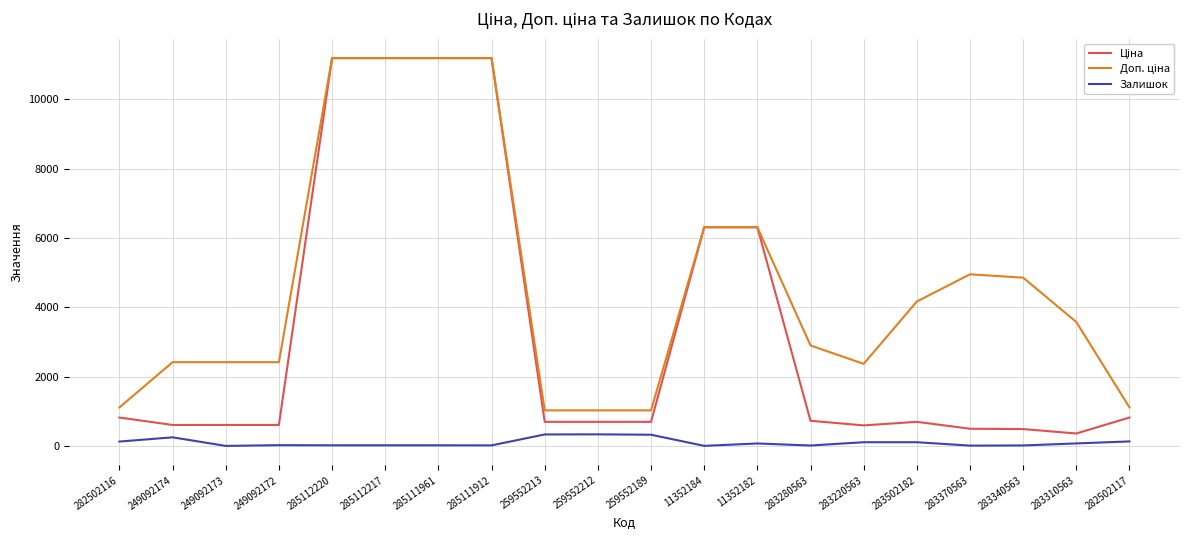

The Залишок series shows 15.0 at 285111912. True or false?

True